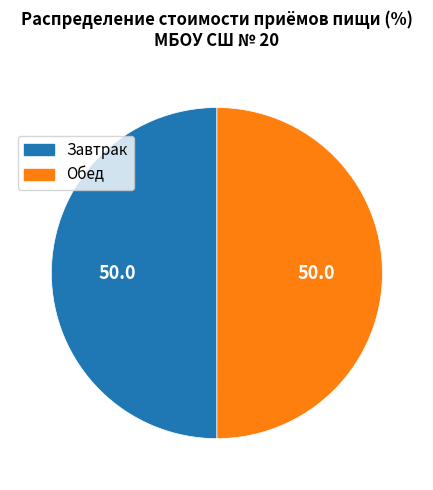

How many slices are in this pie chart?

2